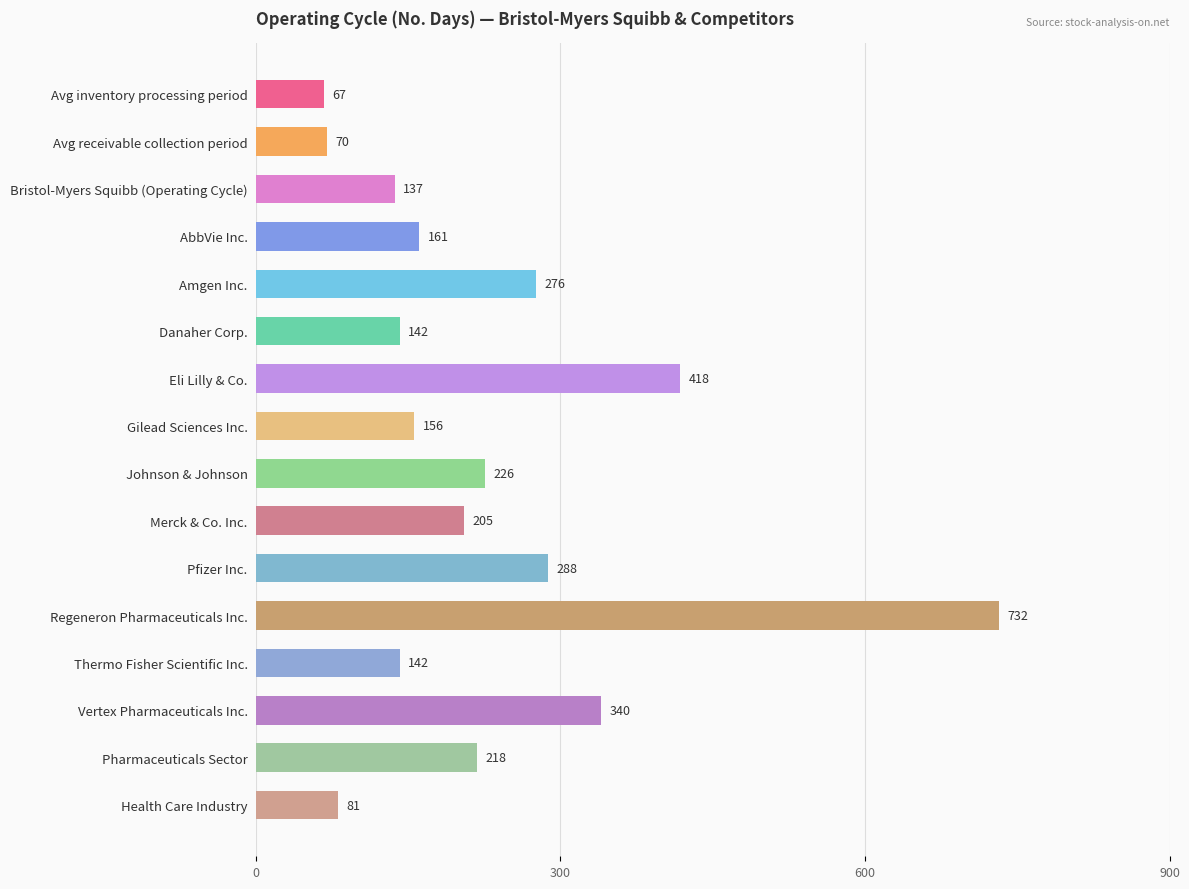

How many bars are there in total?

16